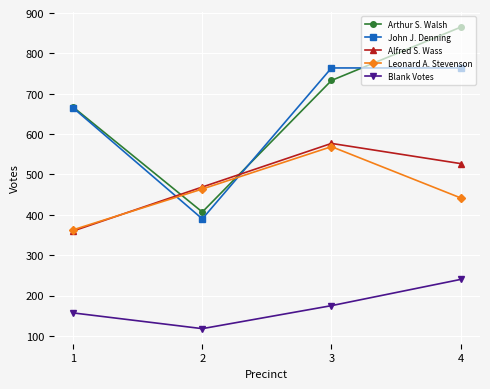

Is this an area chart (filled region under the line)?

No